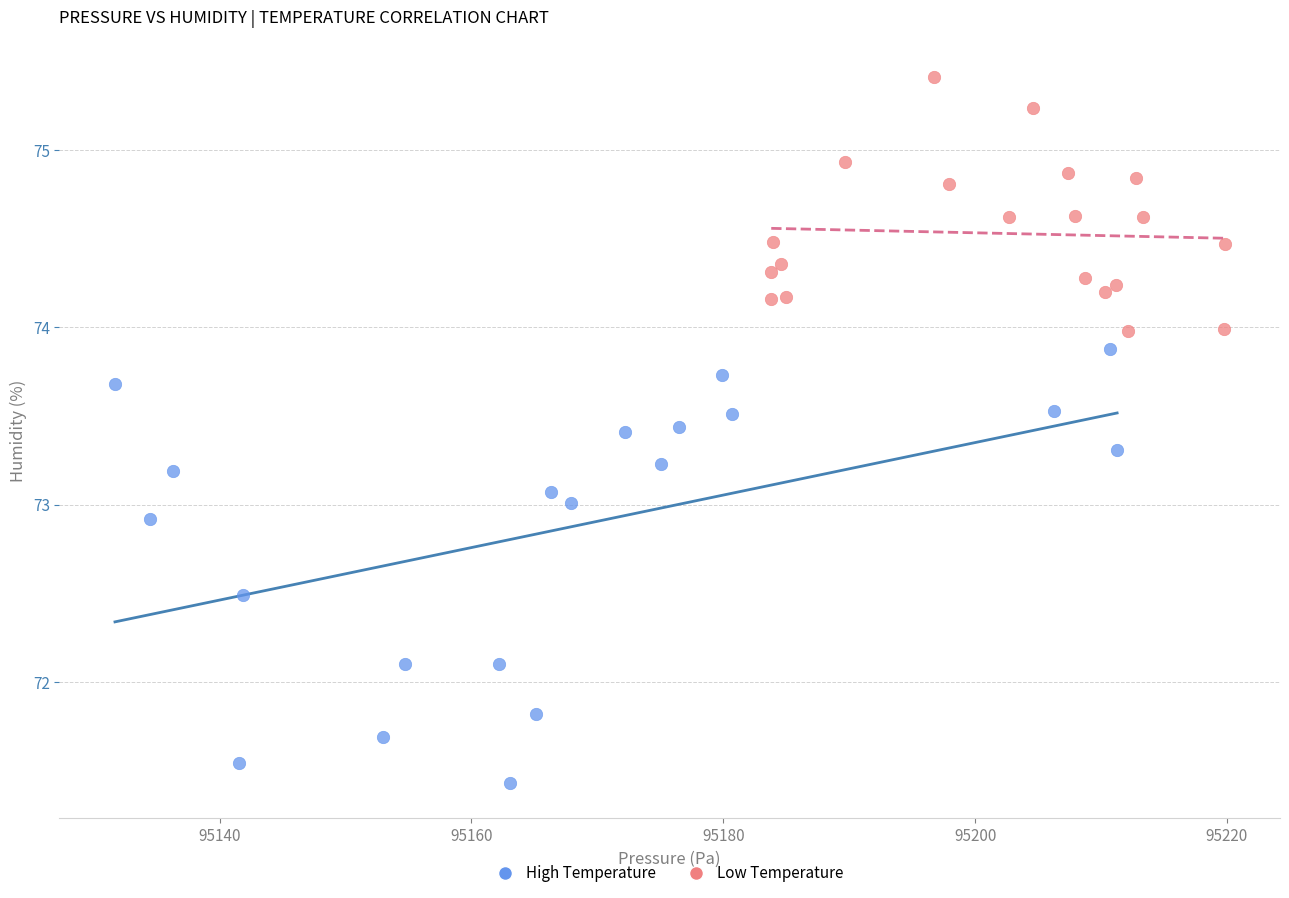

Which series has the widest spread of Y values?

High Temperature